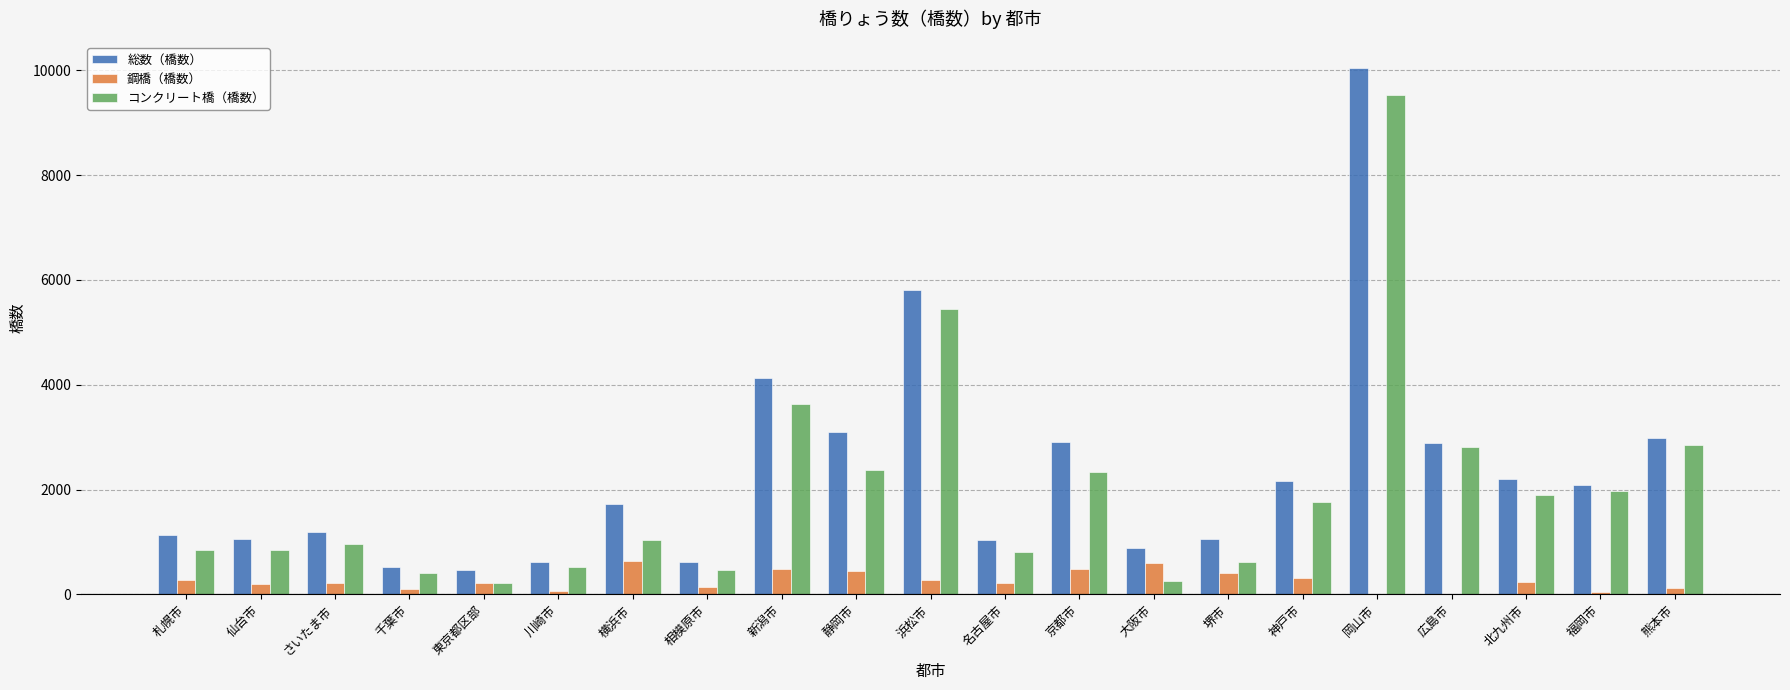

Which series changed the most between 横浜市 and 名古屋市?

総数（橋数）